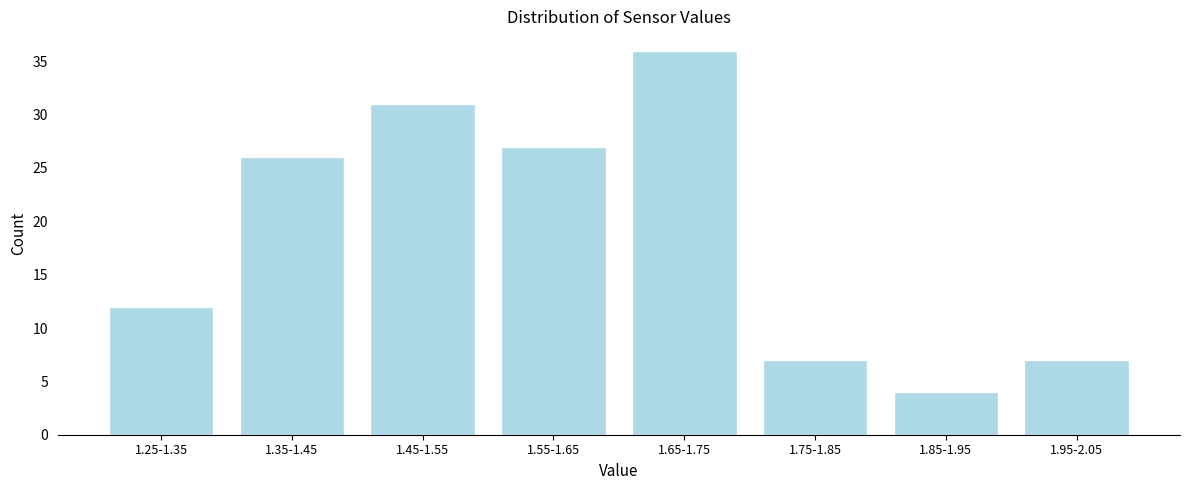

Reading left to right, extract all data points from this chart.

1.25-1.35=12	1.35-1.45=26	1.45-1.55=31	1.55-1.65=27	1.65-1.75=36	1.75-1.85=7	1.85-1.95=4	1.95-2.05=7